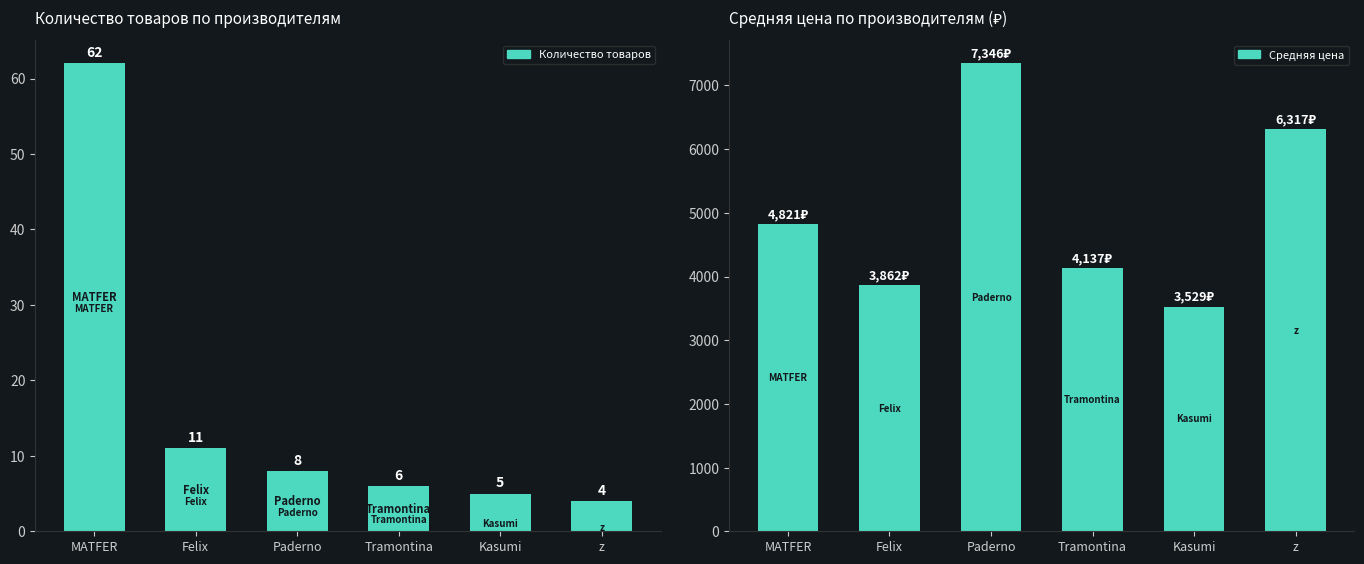

Rank the series by their maximum value, from lowest to highest.

Количество товаров, Средняя цена